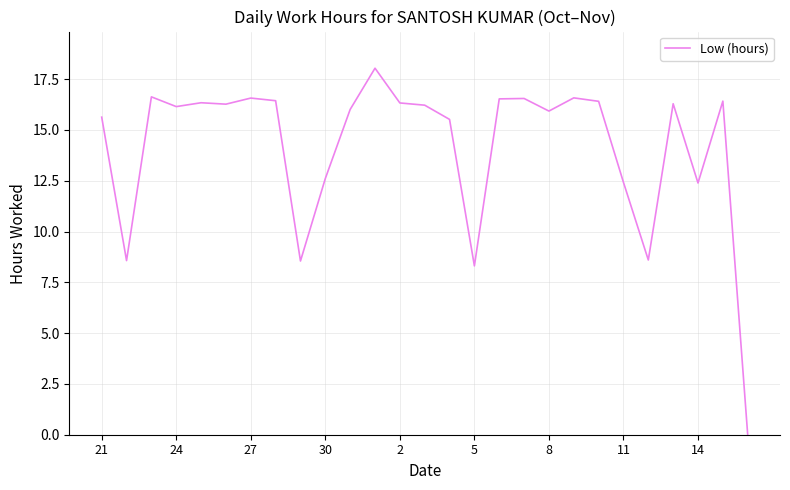

How many interior local valleys (lower than both neighbors) does the data have?

8